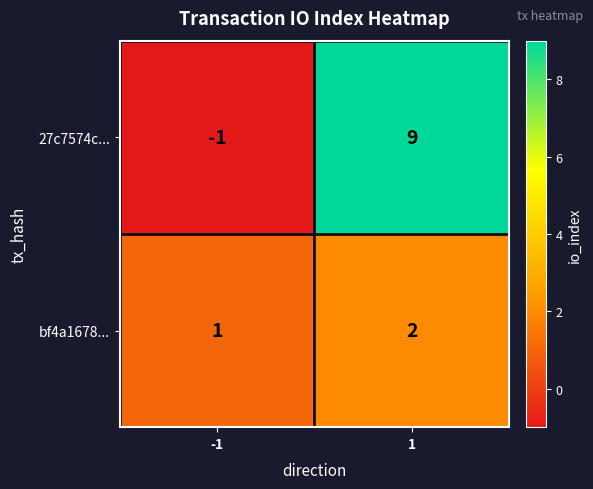

Is it true that 27c7574c... equals 3 at 1?

False